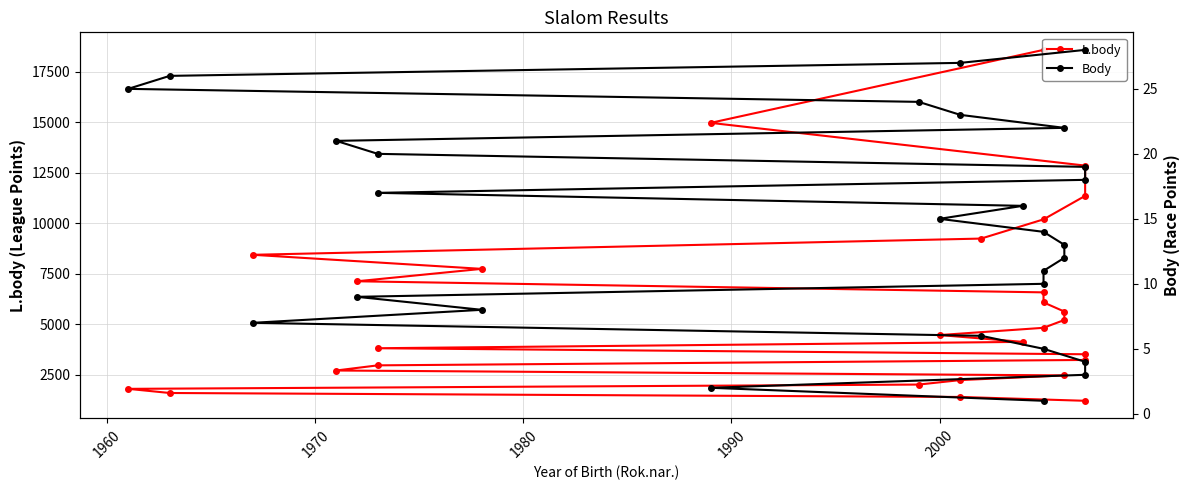

The L.body series shows 4465 at 2000. True or false?

True